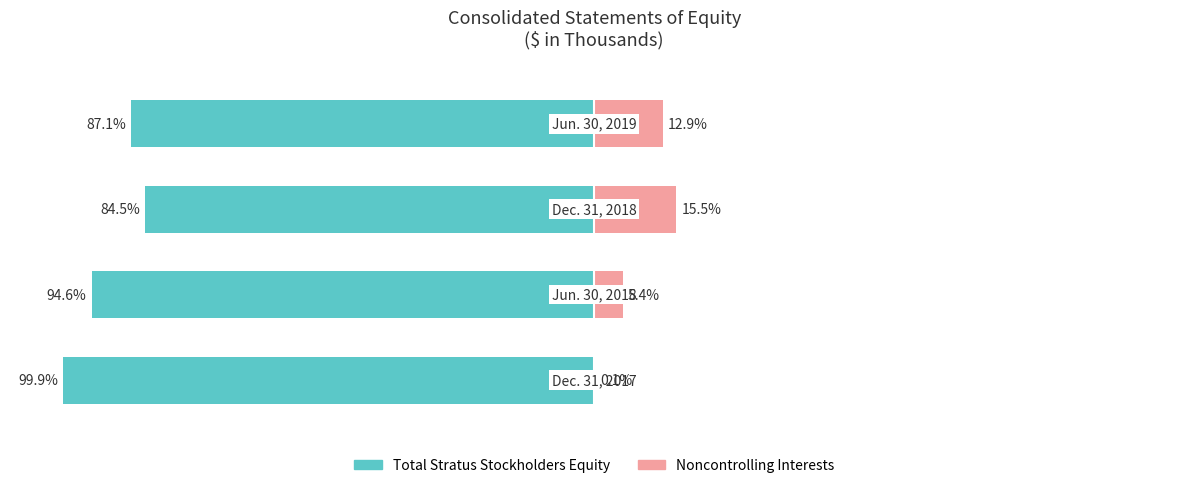

Reading left to right, extract all data points from this chart.

Total Stratus Stockholders Equity: -99.9	-94.6	-84.5	-87.1
Noncontrolling Interests: 0.1	5.4	15.5	12.9